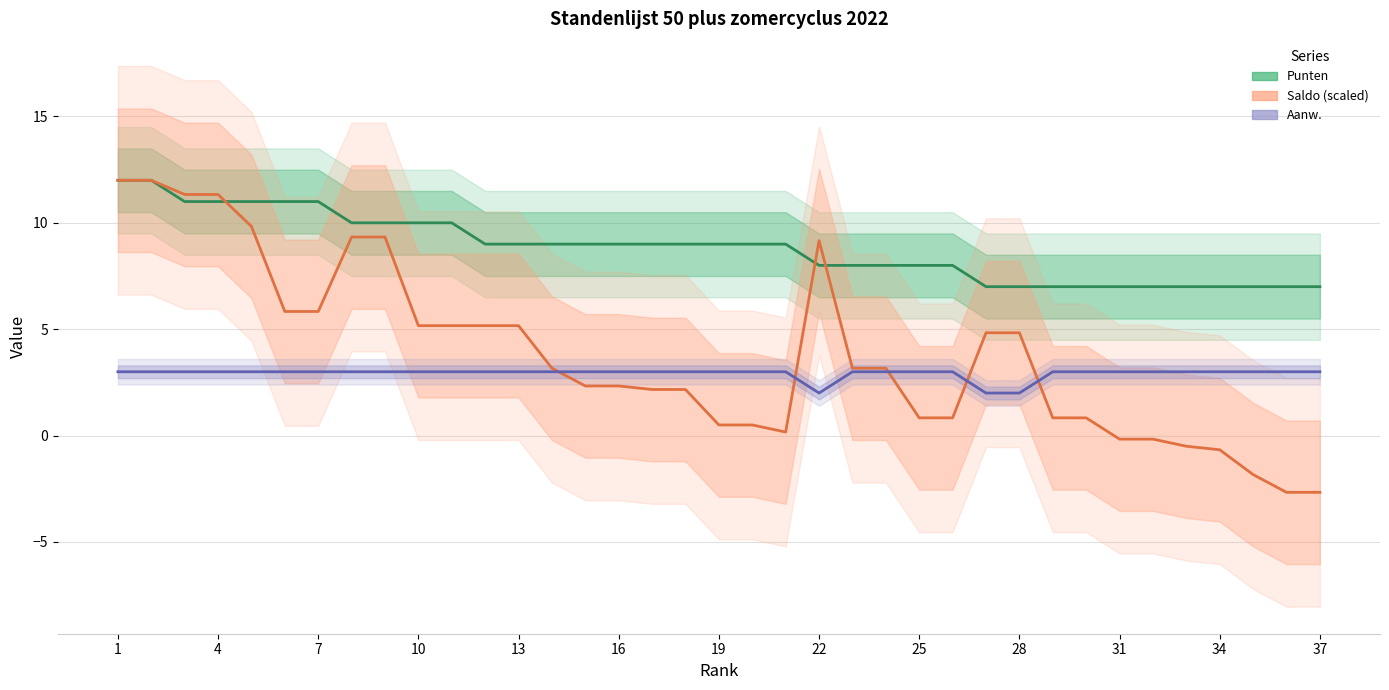

At which label does Saldo (scaled) first exceed 3?

1